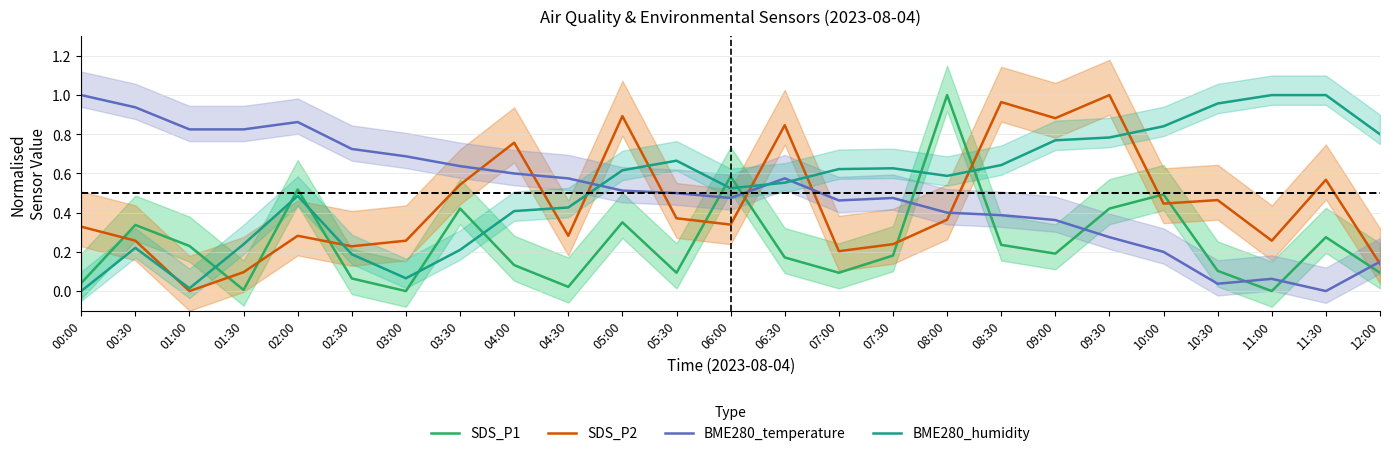

Which category has the highest value in the BME280_humidity series?

11:00